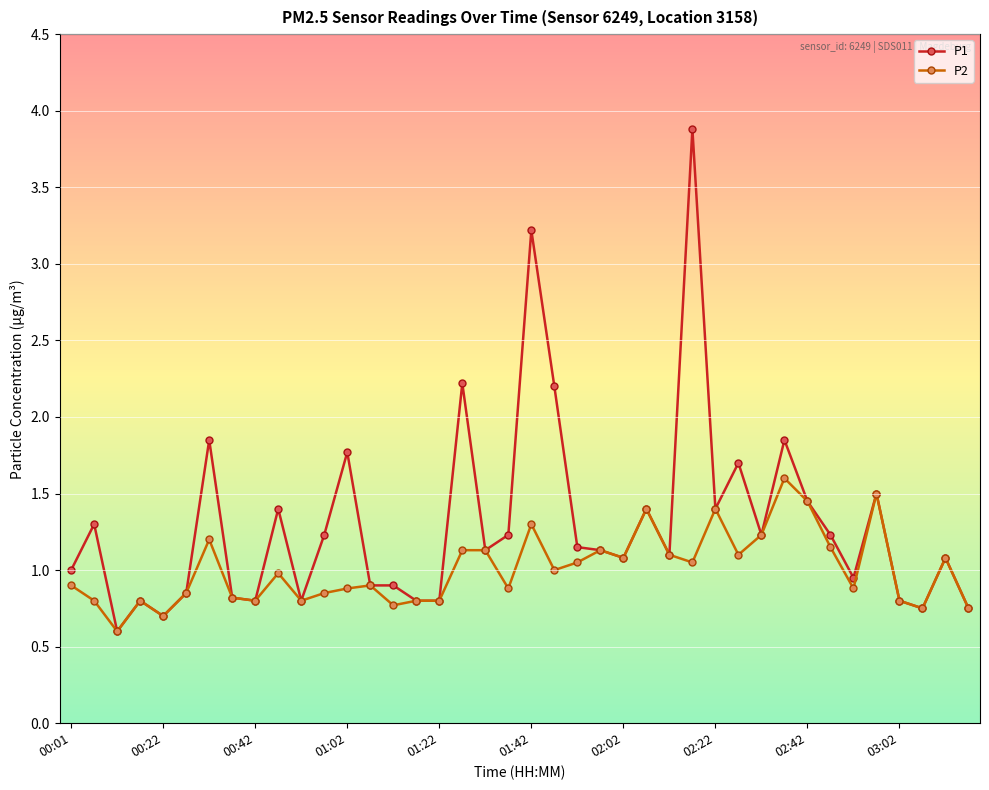

How many lines are shown in the chart?

2